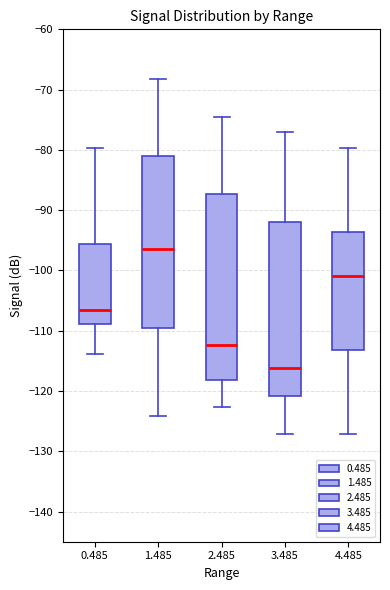

Where does the lower whisker of the box at x = 2.485 end on the y-axis? The values are not printed on the chart, so give them approximately, as read against the axis.

-123